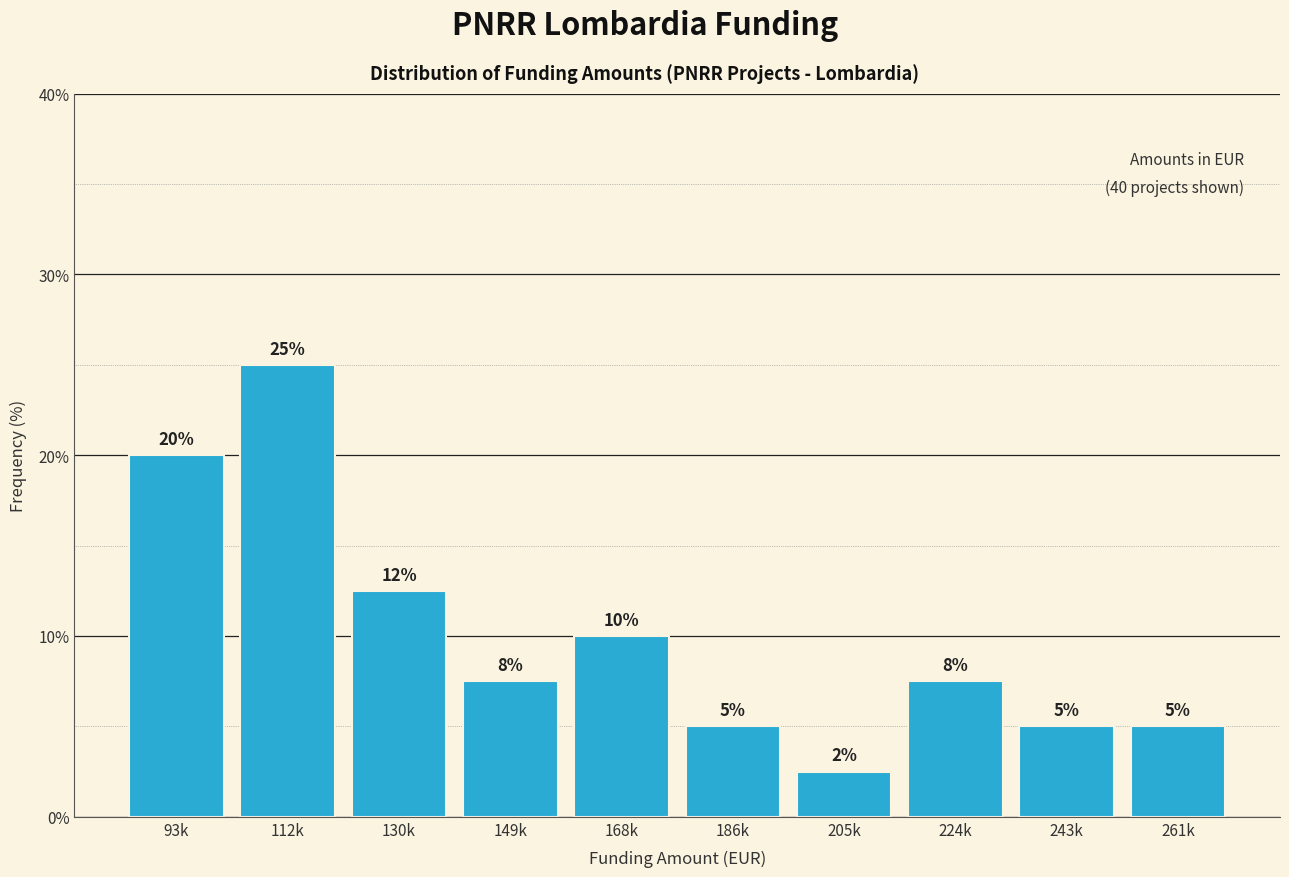

At which label is the value closest to 13?

130k